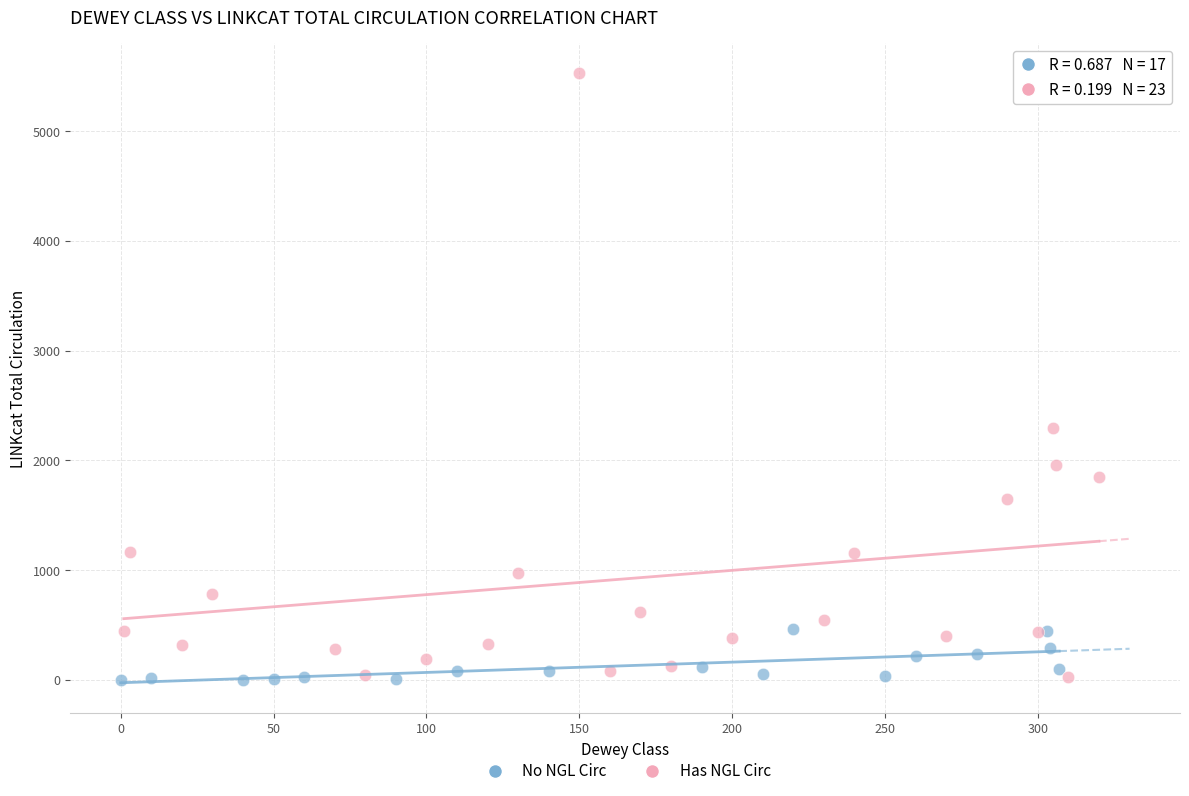

Which series reaches the maximum Y coordinate?

Has NGL Circ